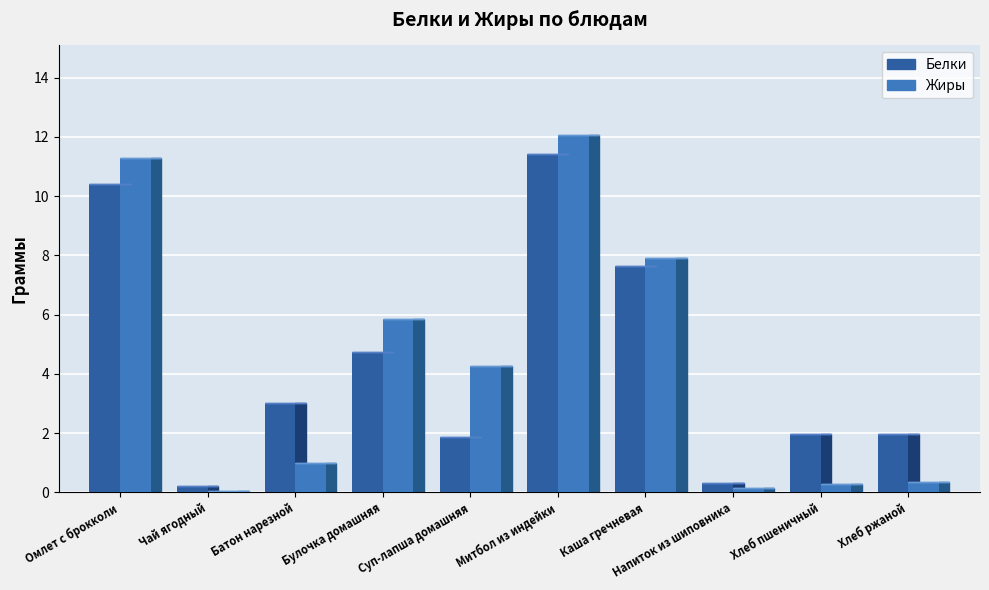

Is the value of Жиры at Хлеб пшеничный greater than the value of Белки at Митбол из индейки?

No